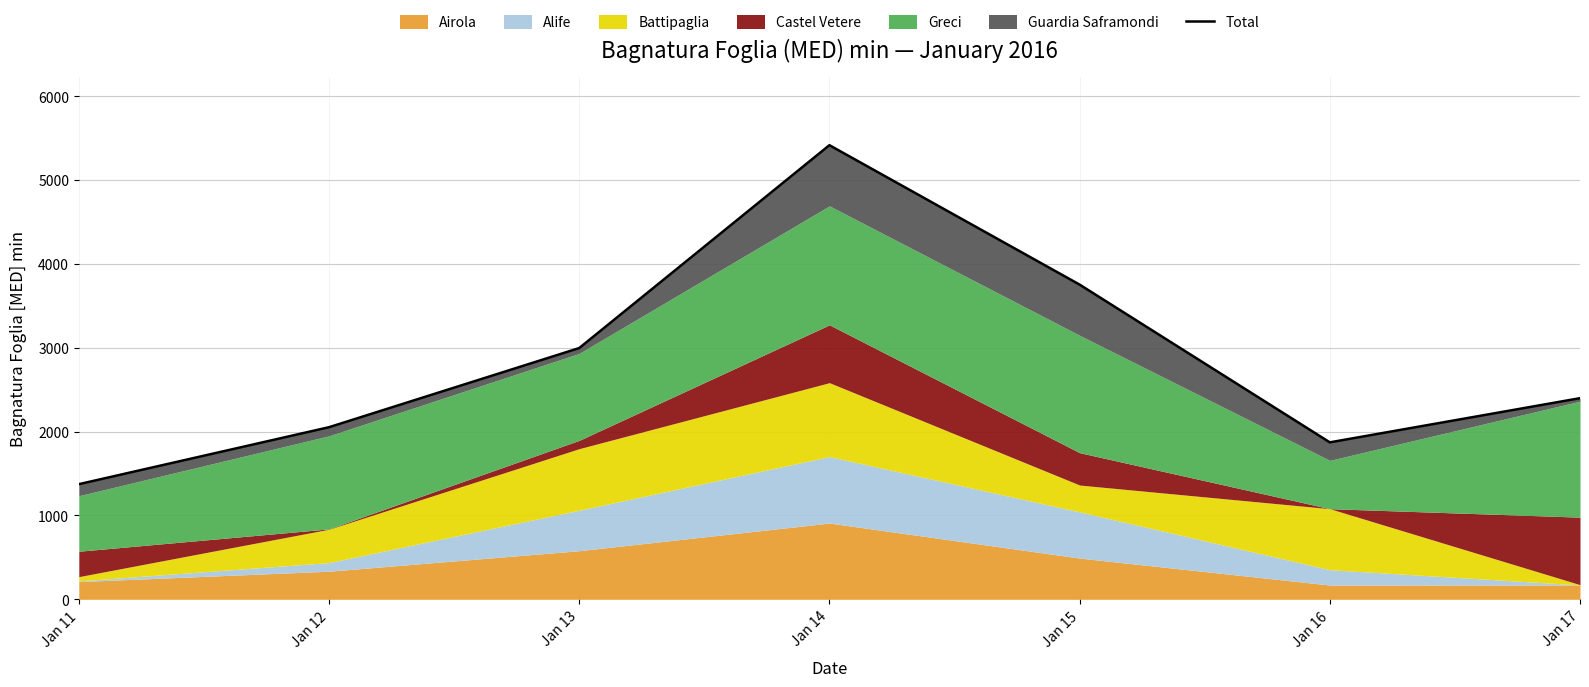

How many interior local peaks (higher than both neighbors) does the data have?

1